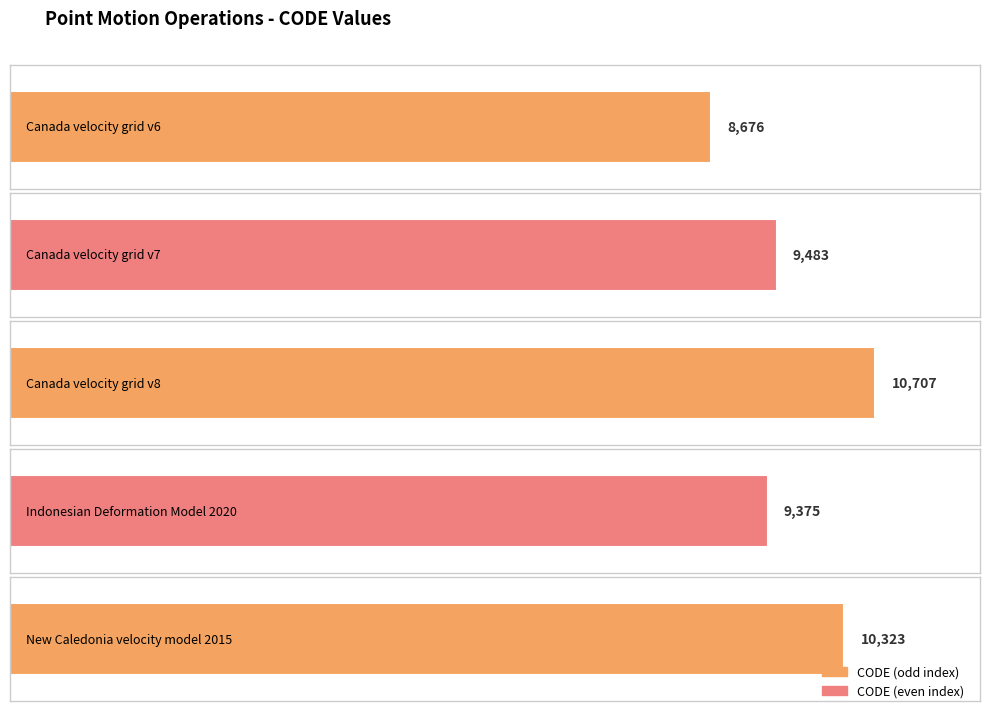

The chart shows a value of 9375 at Indonesian Deformation Model 2020. True or false?

True